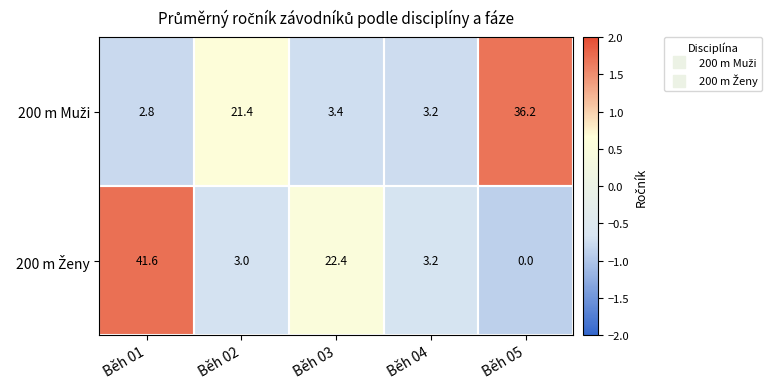

What is the greatest value displayed?

41.6